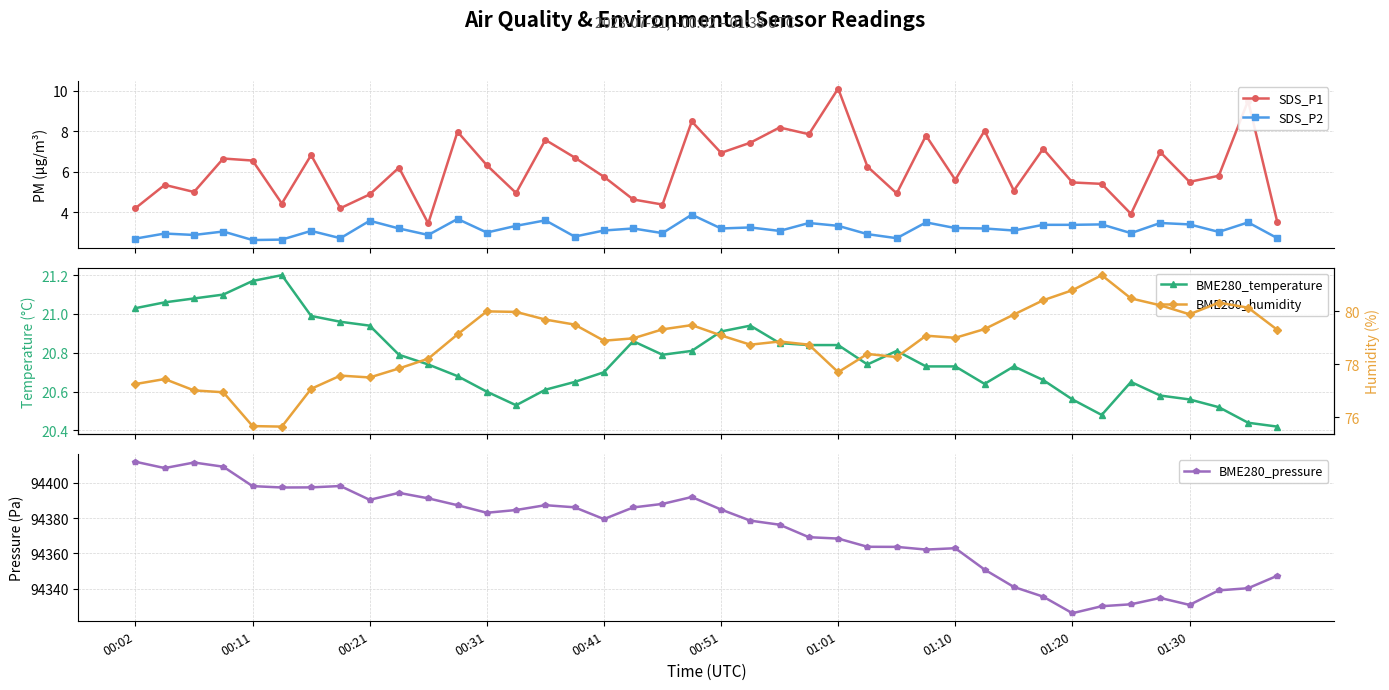

What are all the series names shown in the legend?

SDS_P1, SDS_P2, BME280_temperature, BME280_pressure, BME280_humidity